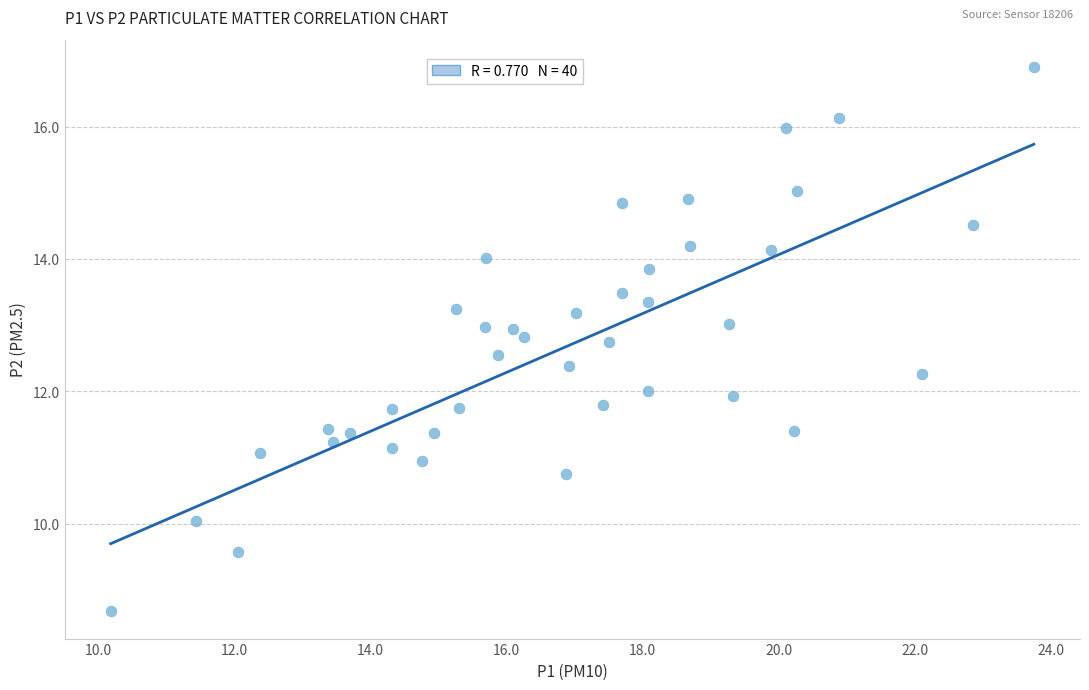

What is the range of X values (max minus min)?

13.6